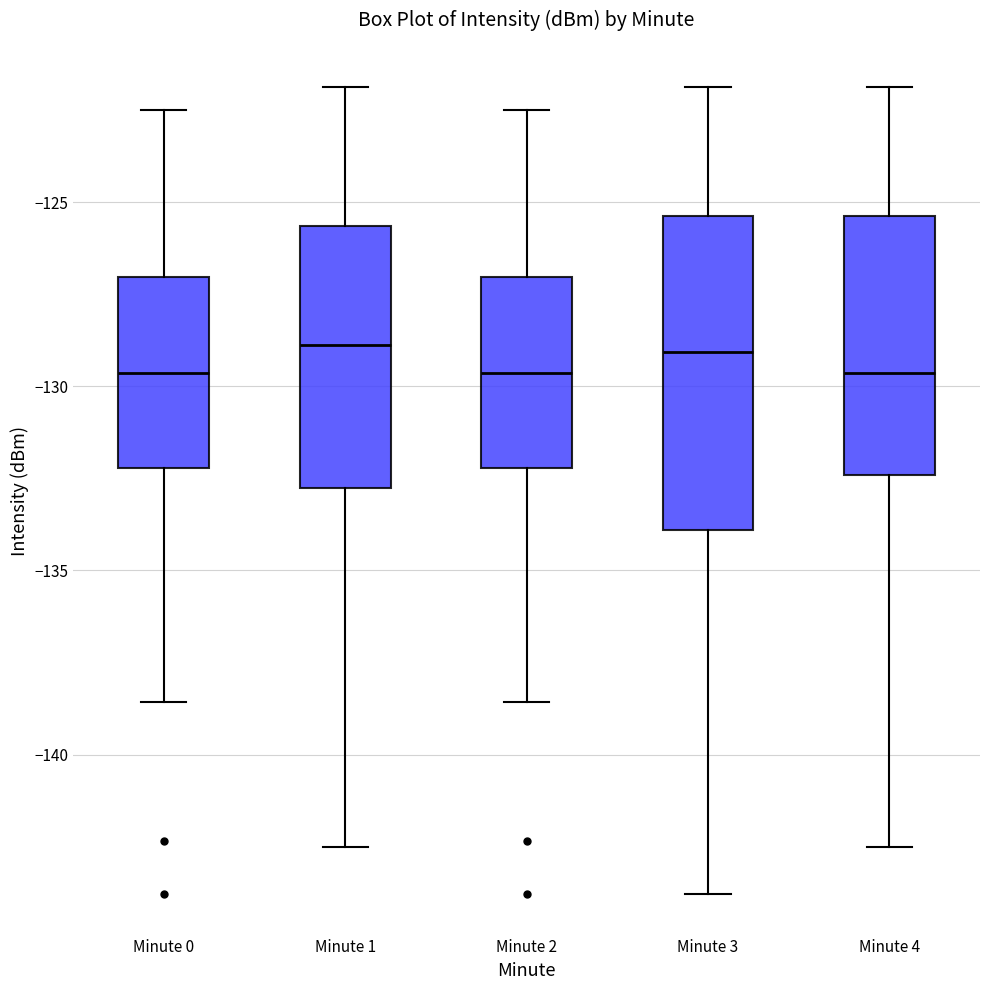

Reading left to right, read every box against the y-axis: the position of its median line, the range the box covers, and the ends of its whiskers. The values are not printed on the chart, so give them approximately, as read against the axis.

Minute 0: median -129.5, box -132.0 to -127.0, whiskers -138.5 to -122.5
Minute 1: median -129.0, box -132.5 to -125.5, whiskers -142.5 to -122.0
Minute 2: median -129.5, box -132.0 to -127.0, whiskers -138.5 to -122.5
Minute 3: median -129.0, box -134.0 to -125.5, whiskers -144.0 to -122.0
Minute 4: median -129.5, box -132.5 to -125.5, whiskers -142.5 to -122.0